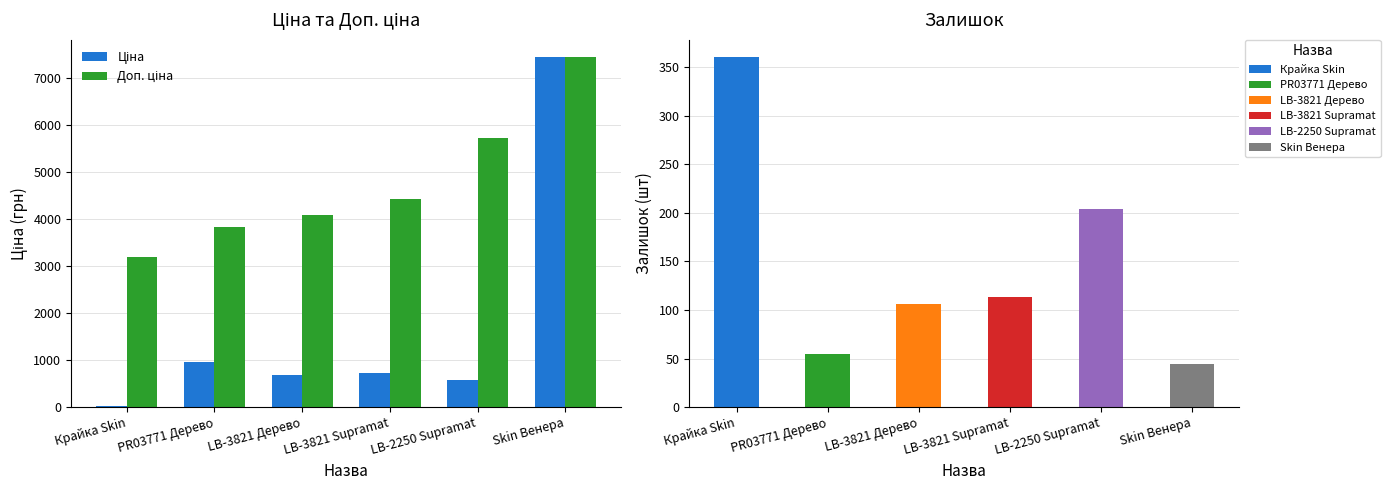

Which has a higher value, Skin Венера or PR03771 Дерево?

Skin Венера